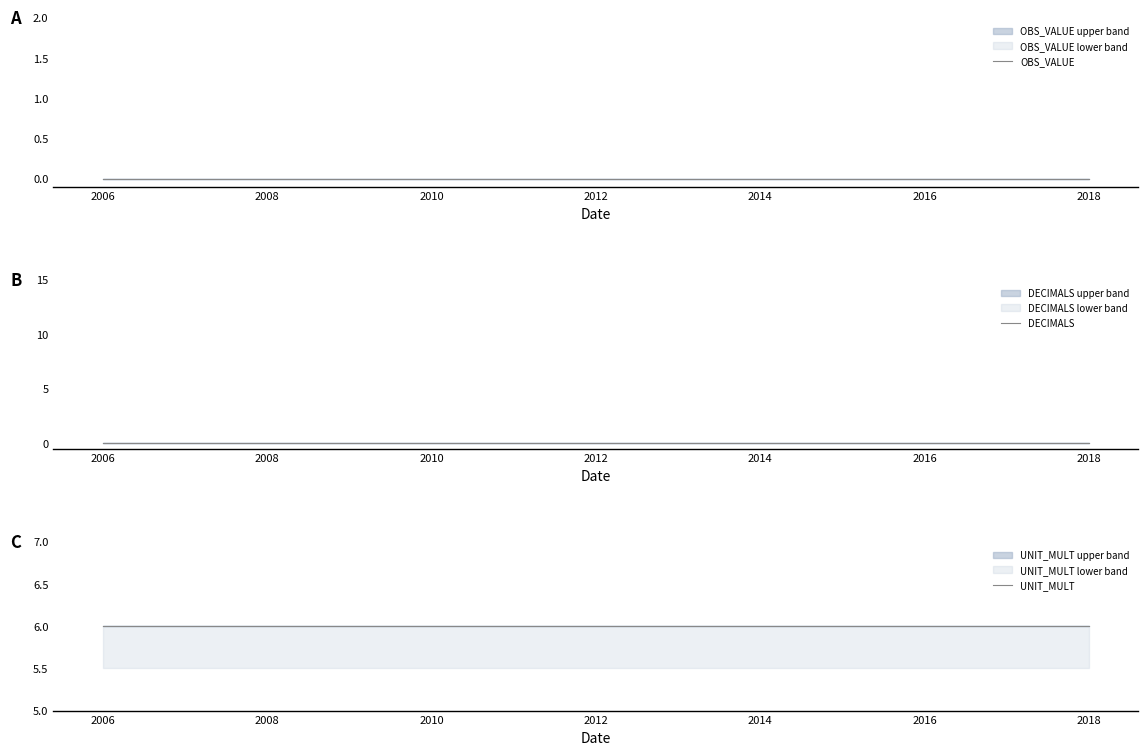

True or false: OBS_VALUE and UNIT_MULT intersect in this chart.

False